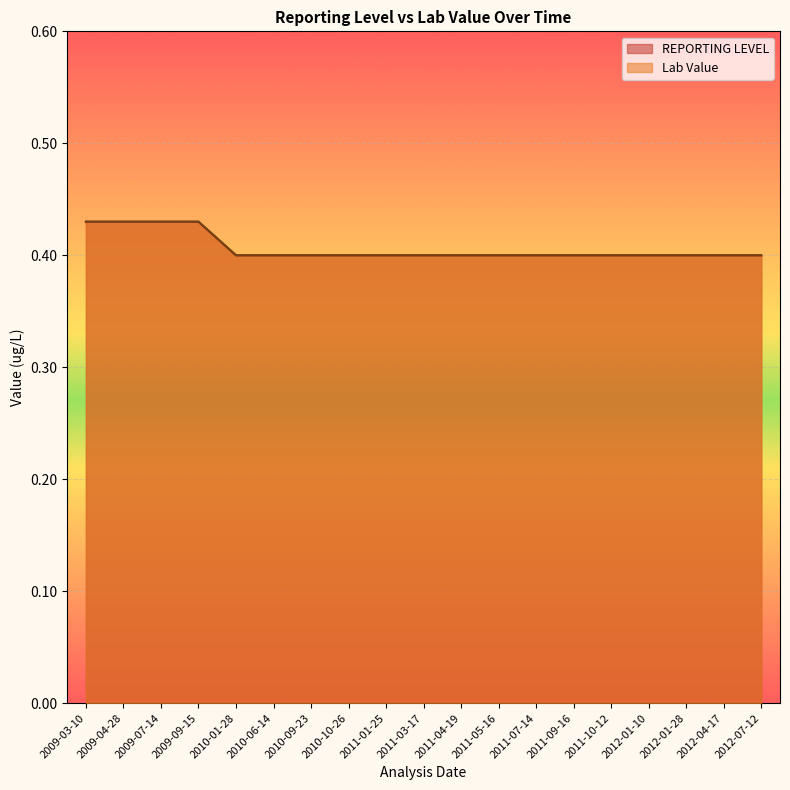

How many data points does each series have?

19